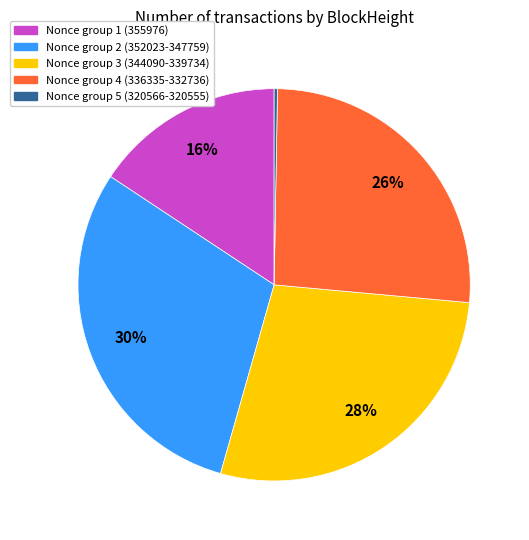

To the nearest percent, what is the difference between the largest and smallest slice percentages?

30%